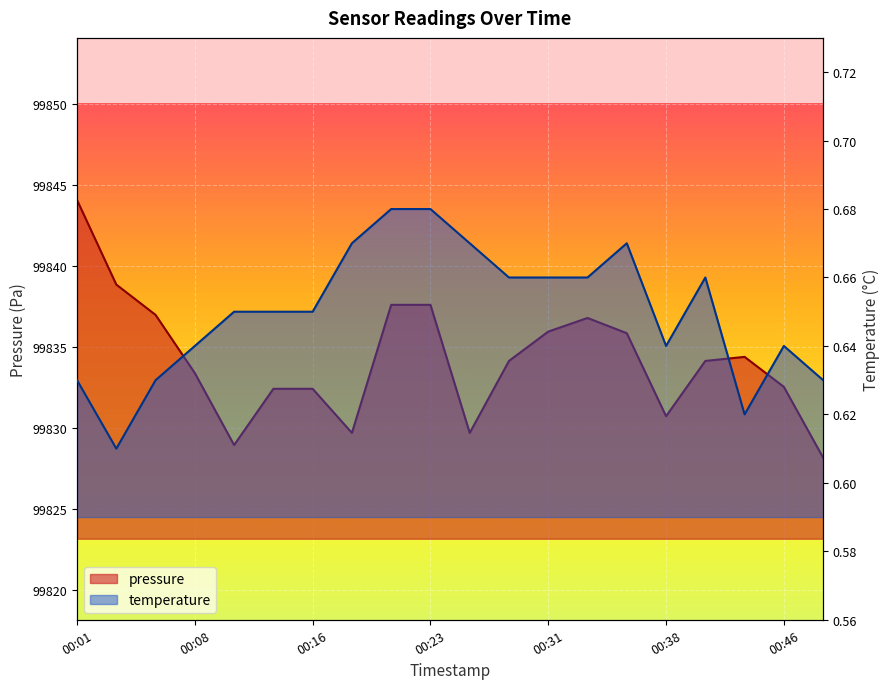

True or false: pressure and temperature intersect in this chart.

False